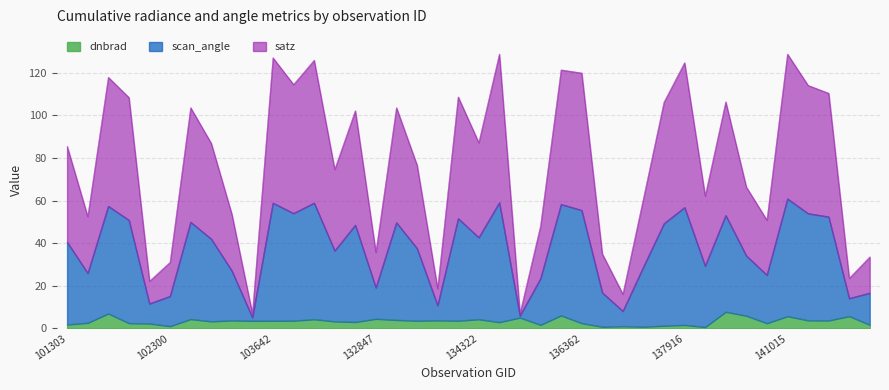

What is the smallest value displayed?

0.6